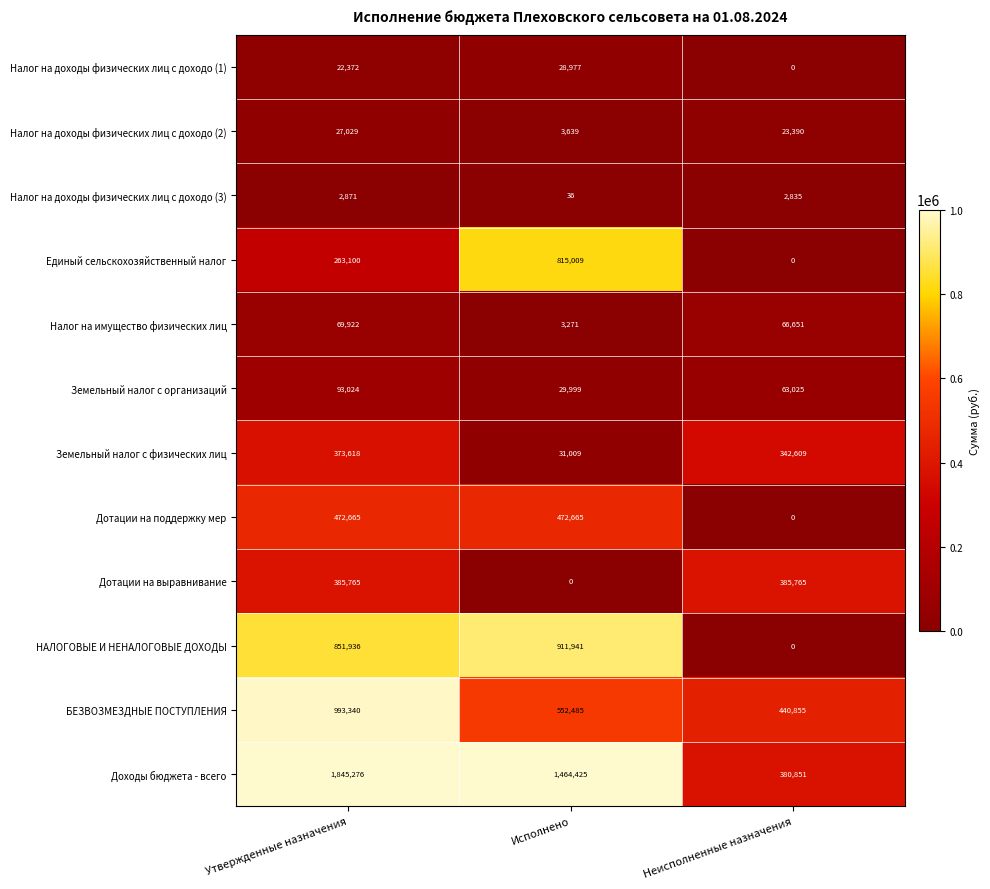

How many data points in Дотации на выравнивание are less than 385765?

1